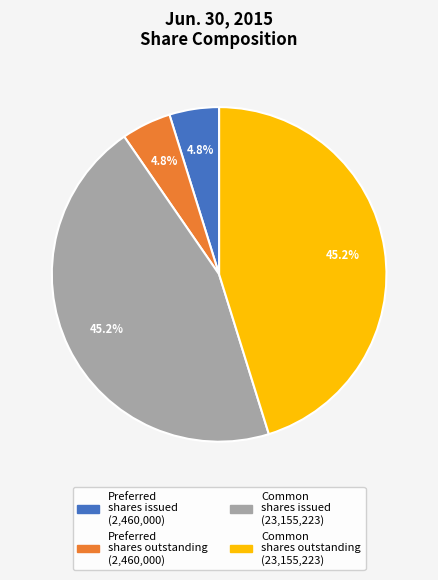

To the nearest percent, what is the difference between the largest and smallest slice percentages?

40%